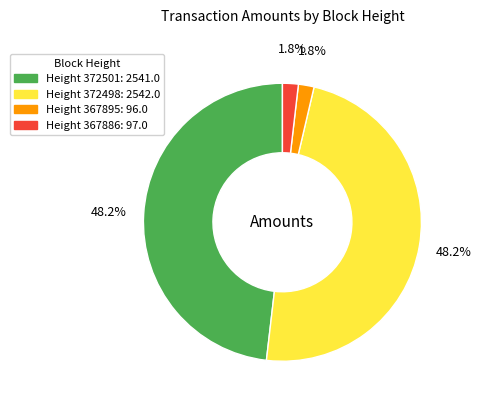

Is there any slice that represents more than half of the pie?

No